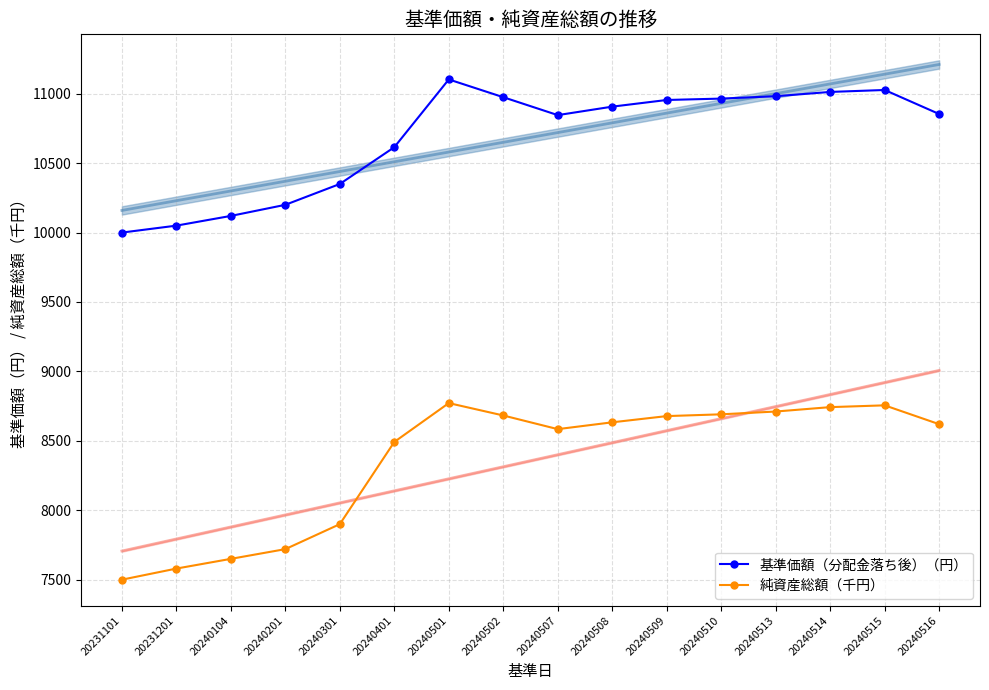

True or false: 純資産総額（千円） has more than 1 points higher than both neighbors.

True